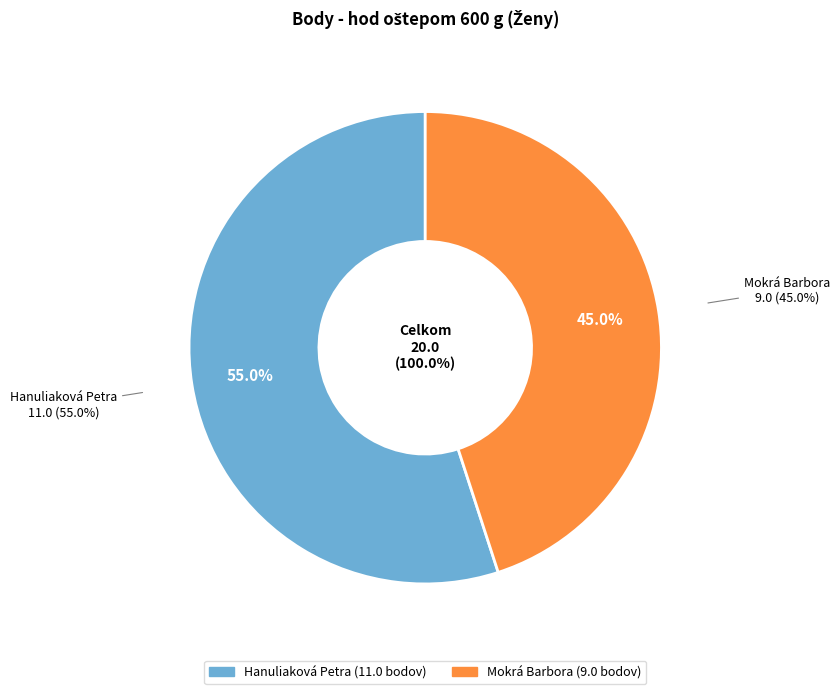

Which category has the biggest portion of the pie?

Hanuliaková Petra